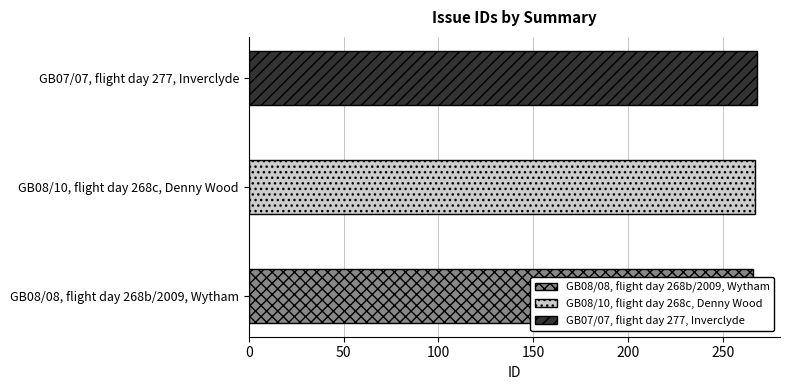

What is the maximum value shown in the chart?

268